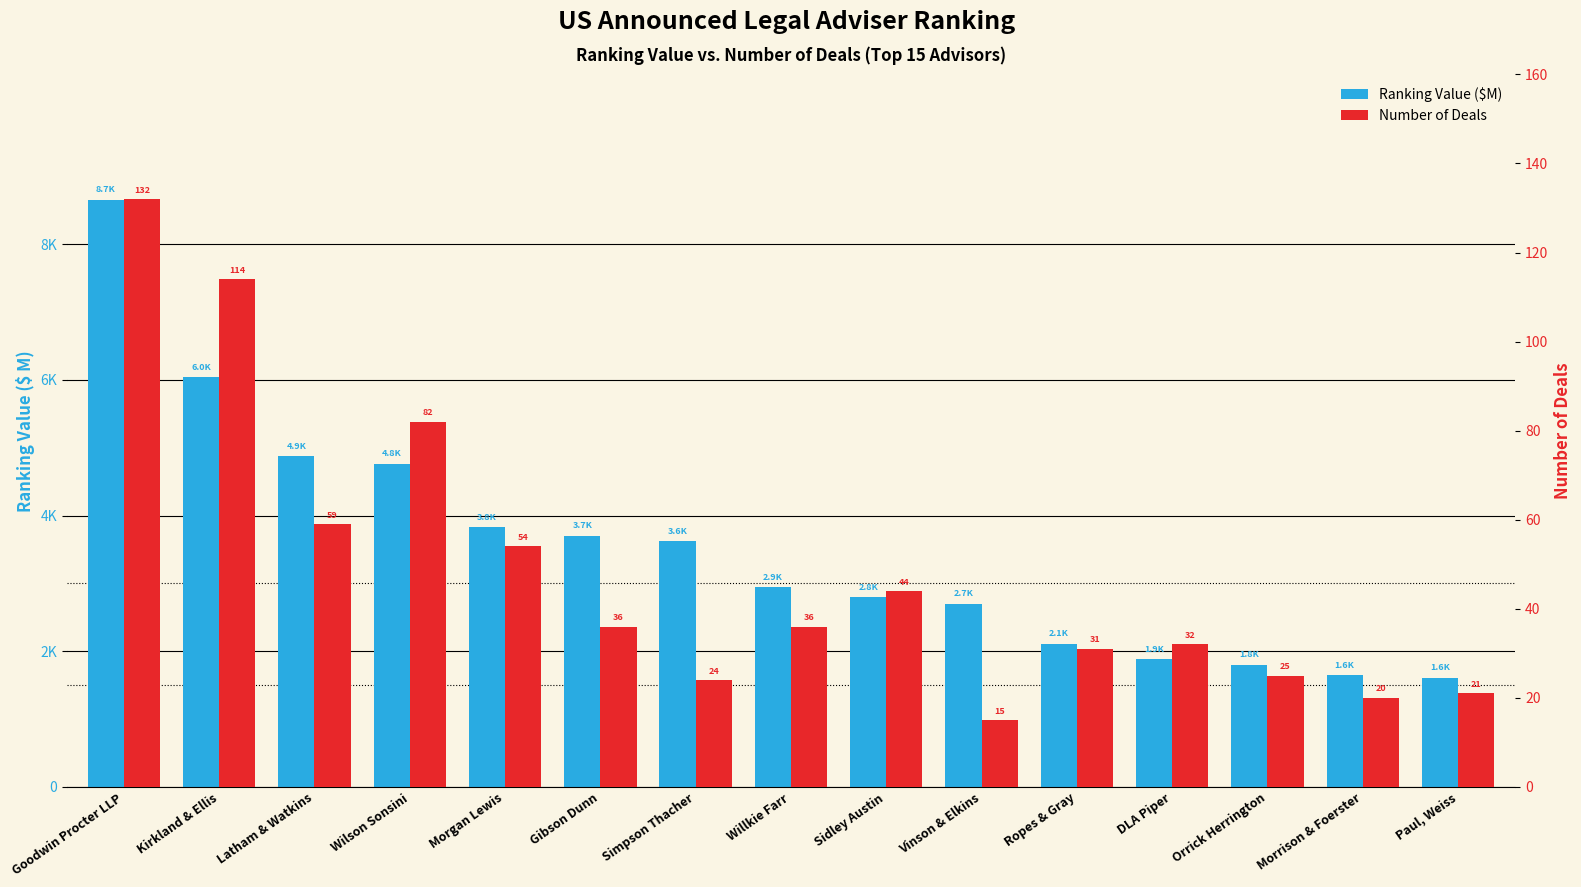

What is the total value across all series at Simpson Thacher?

3642.1